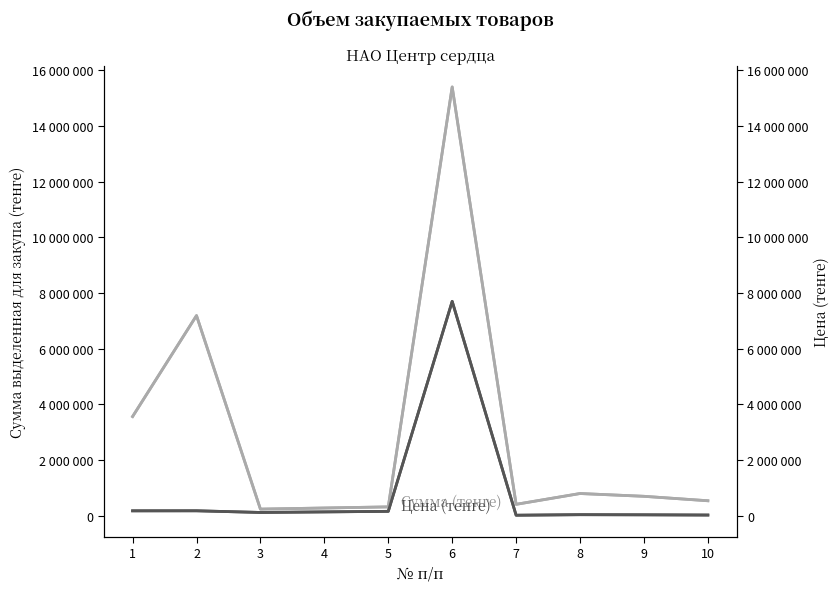

What are all the series names shown in the legend?

Сумма (тенге), Цена (тенге)